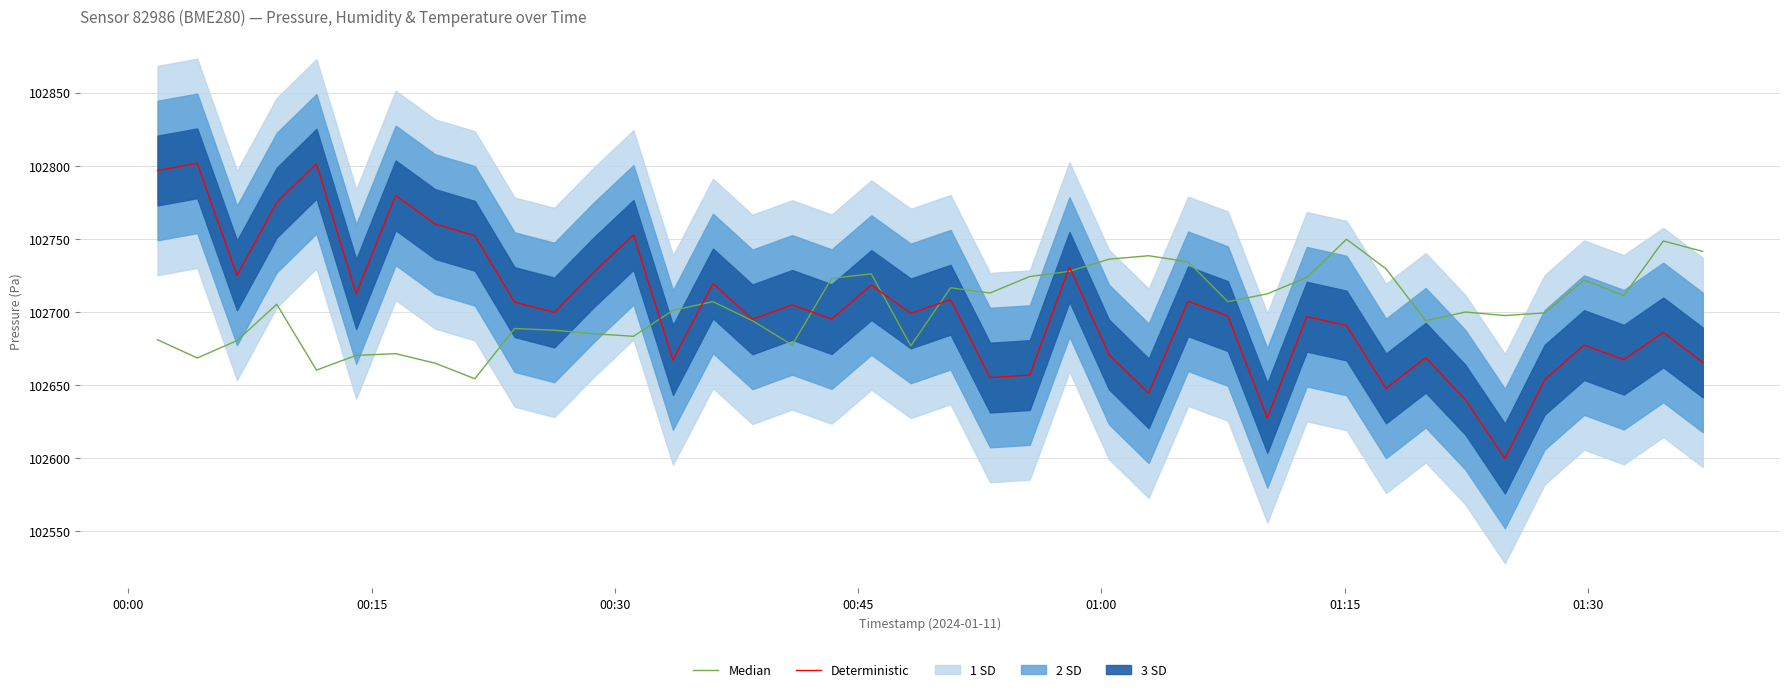

How many lines are shown in the chart?

2